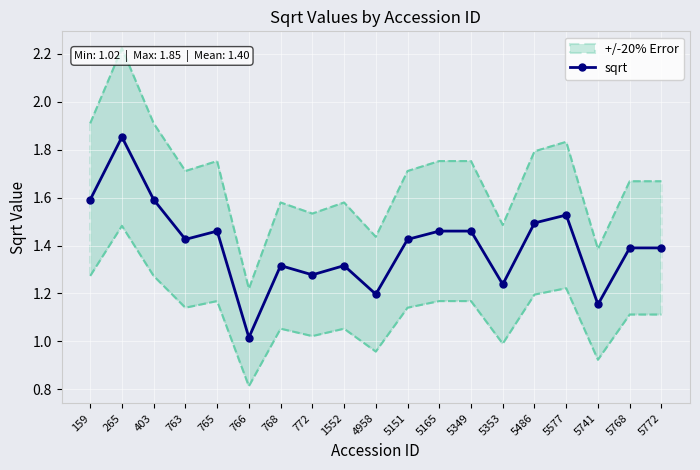

What is the value of the 6th point from the left?

1.0